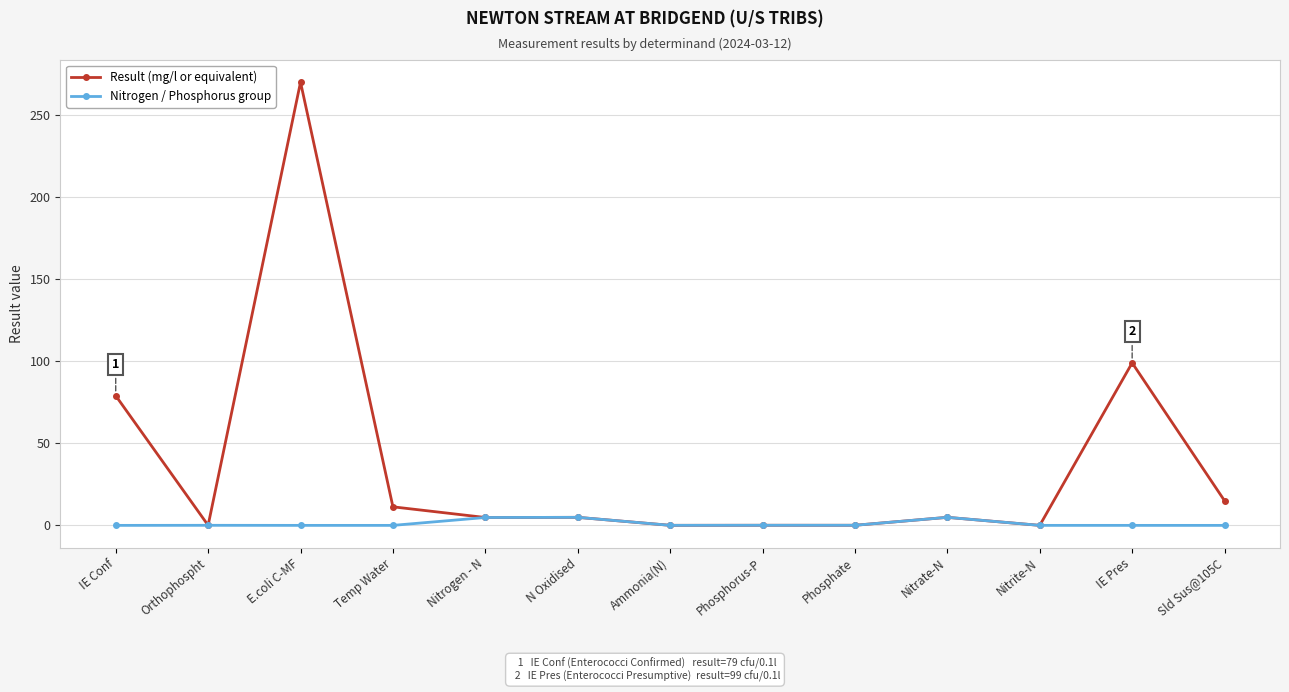

Rank the series by their average value, from lowest to highest.

Nitrogen / Phosphorus group, Result (mg/l or equivalent)